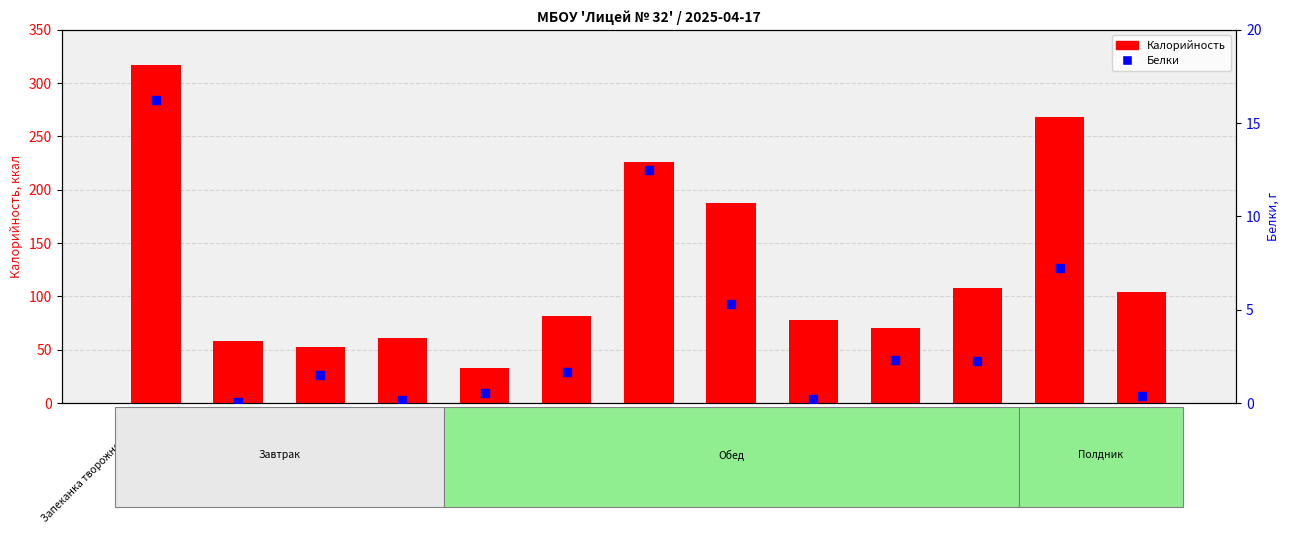

Is the value of Белки at Салат из огурцов с луком greater than the value of Калорийность at Хлеб пшеничный?

No